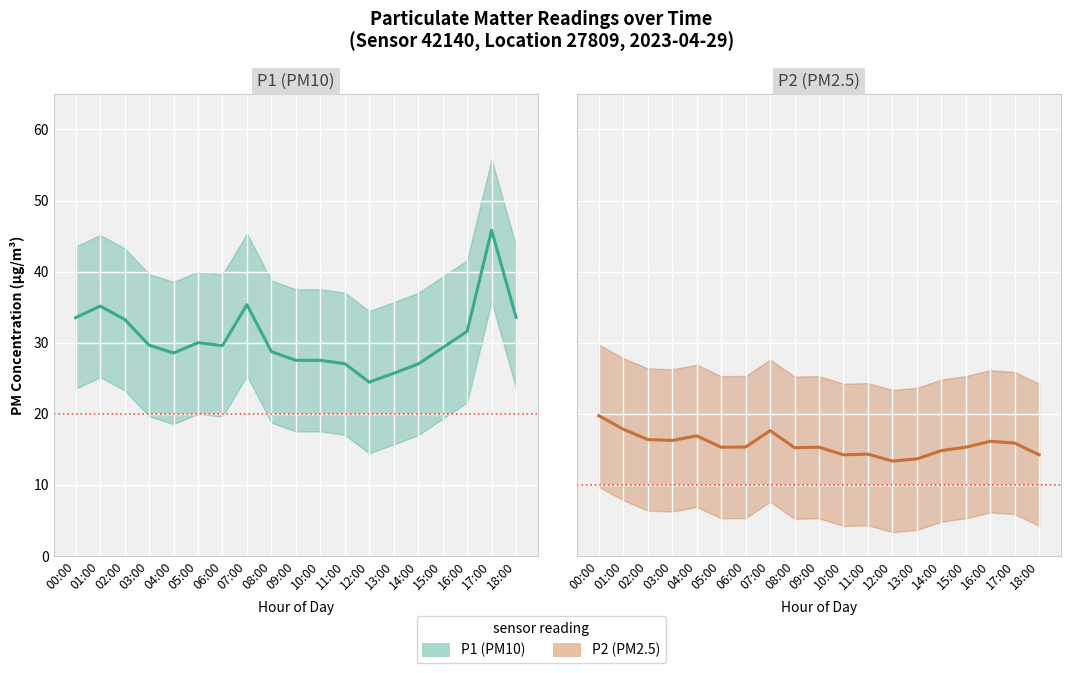

Where is the first local minimum for P1?

04:00